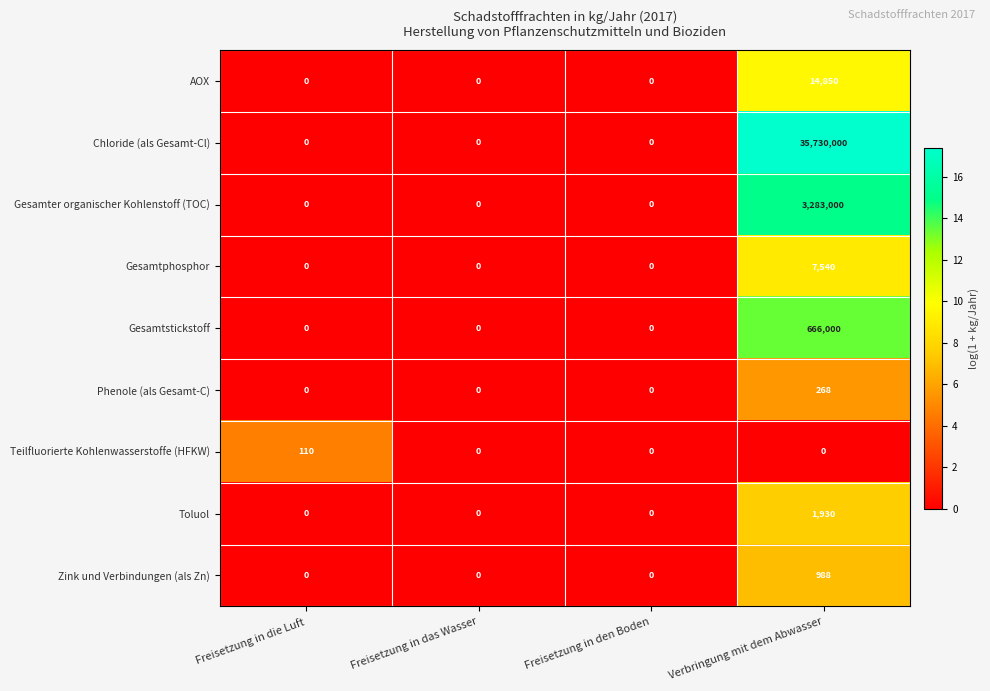

Rank the series at Verbringung mit dem Abwasser from highest to lowest value.

Chloride (als Gesamt-Cl), Gesamter organischer Kohlenstoff (TOC), Gesamtstickstoff, AOX, Gesamtphosphor, Toluol, Zink und Verbindungen (als Zn), Phenole (als Gesamt-C), Teilfluorierte Kohlenwasserstoffe (HFKW)